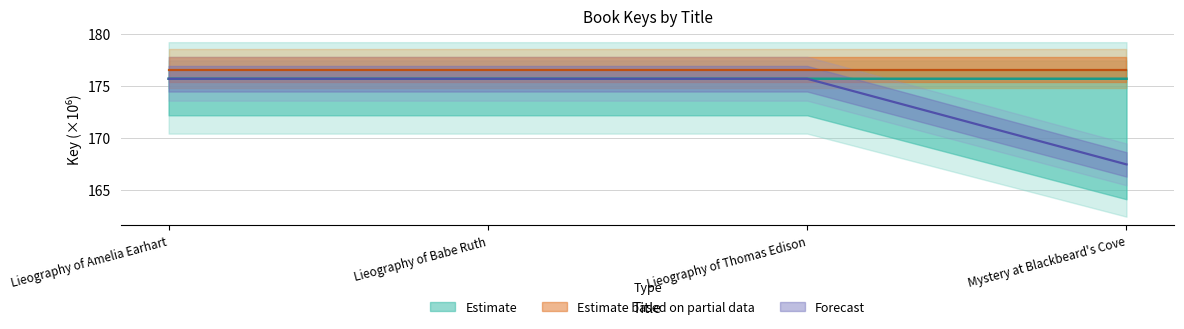

At how many categories does at least one series exceed 175?

4